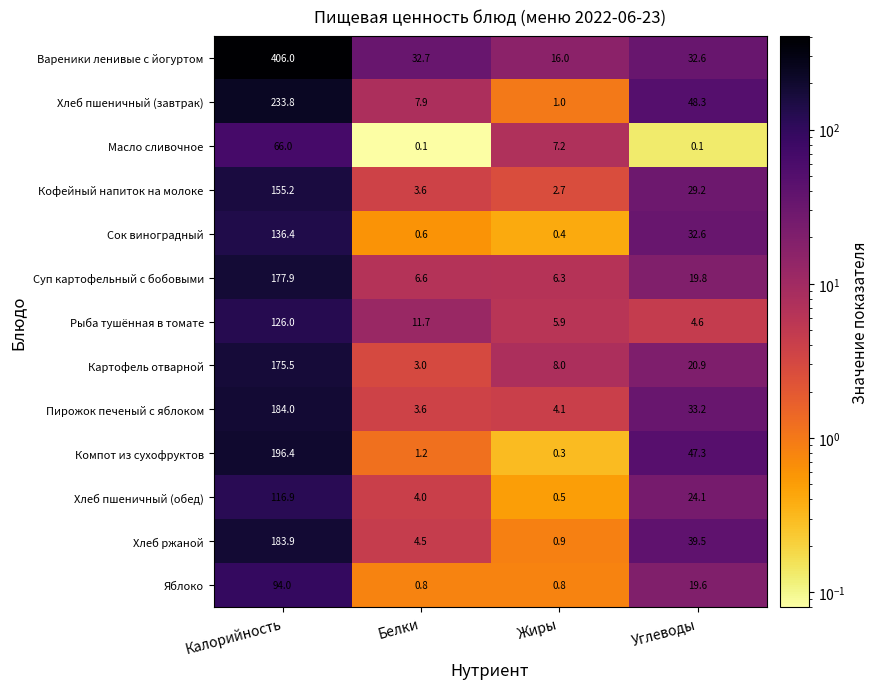

Which series has the largest range (max minus min)?

Вареники ленивые с йогуртом